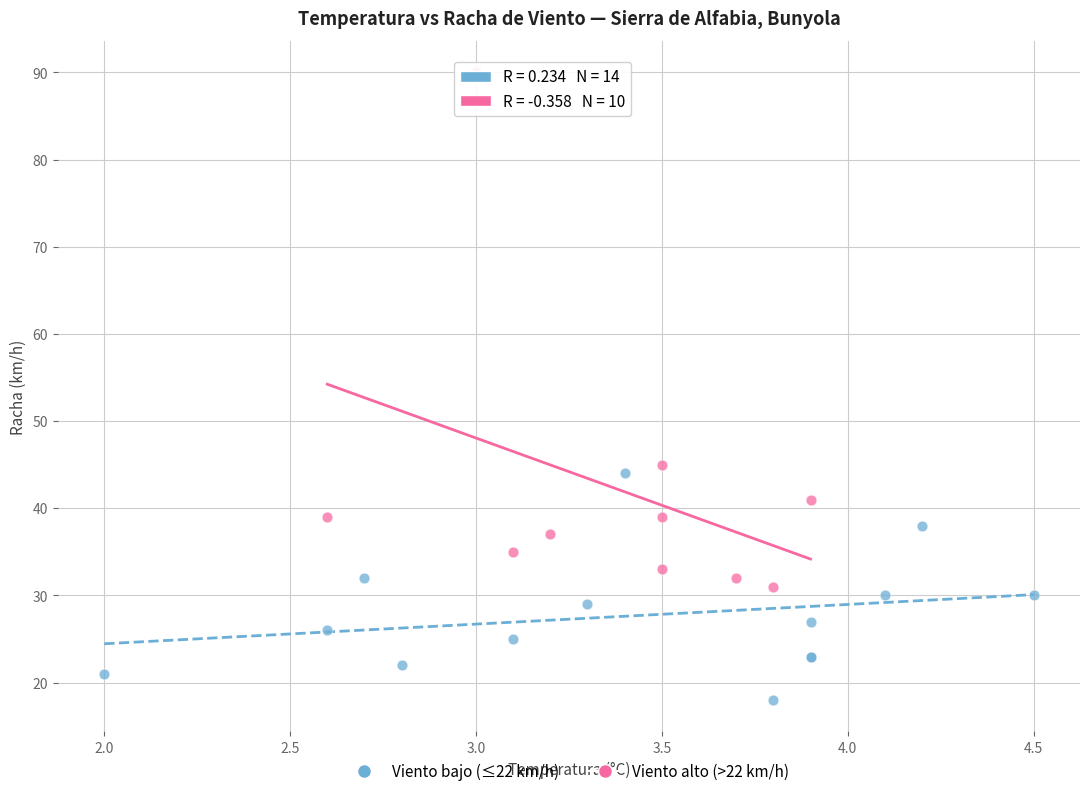

Which series has the widest spread of Y values?

Viento alto (>22 km/h)